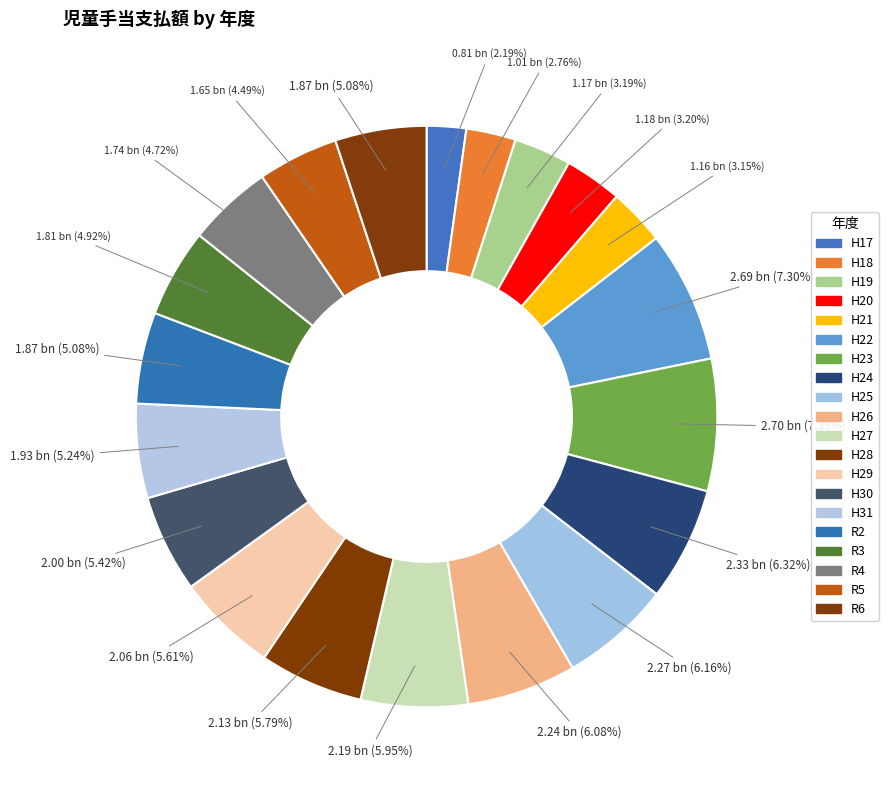

Do R6 and H19 together represent more than half of the pie?

No